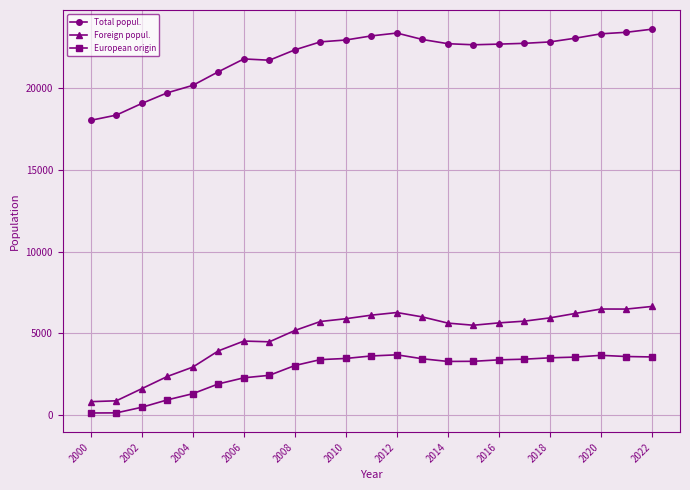

Which series has the largest range (max minus min)?

Foreign popul.